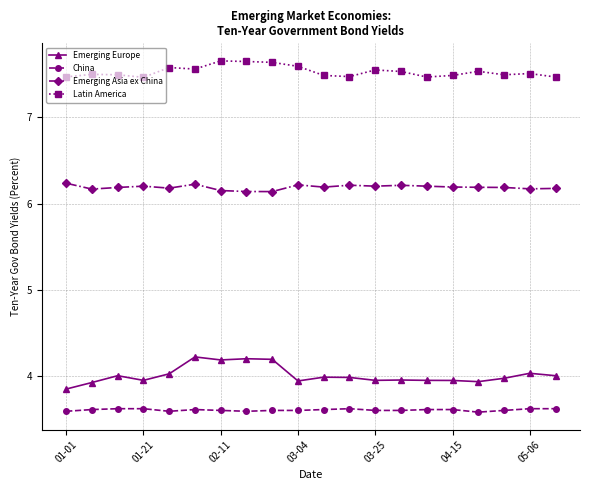

True or false: Emerging Asia ex China and China cross at least once.

False